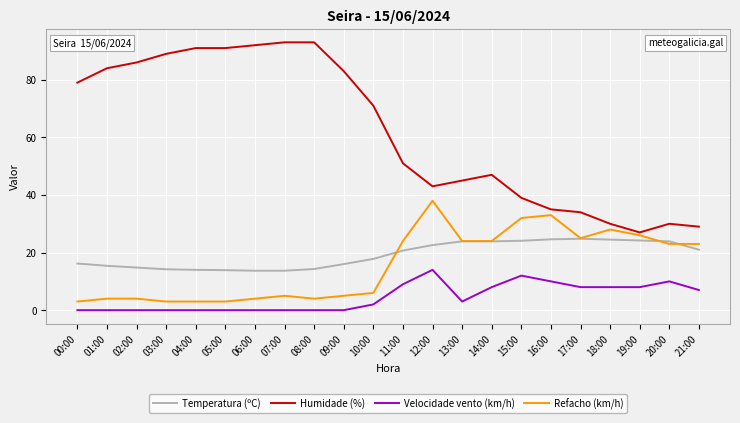

Does the chart display data point markers on the line(s)?

No